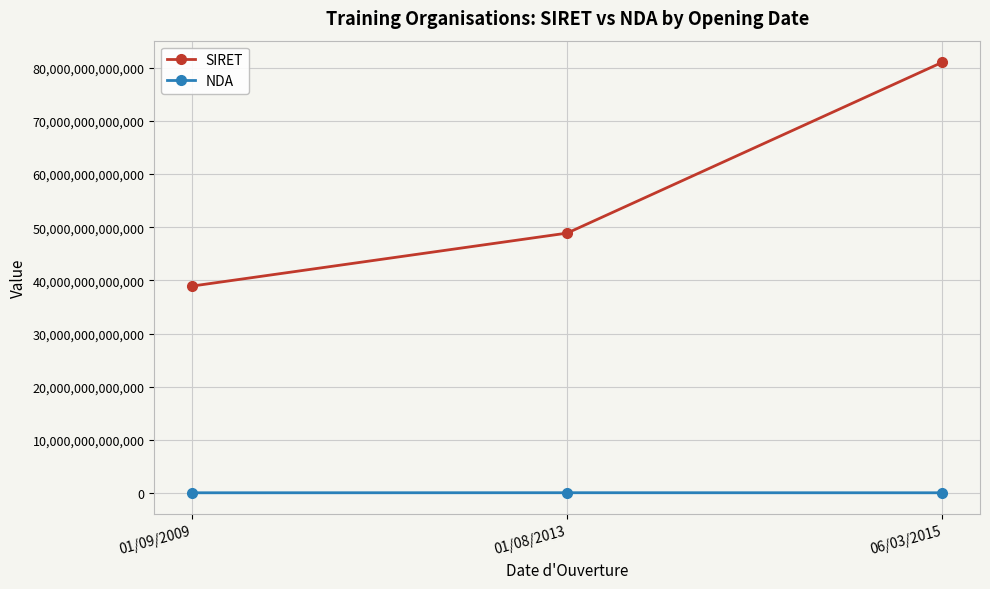

Which series changed the most between 01/09/2009 and 06/03/2015?

SIRET